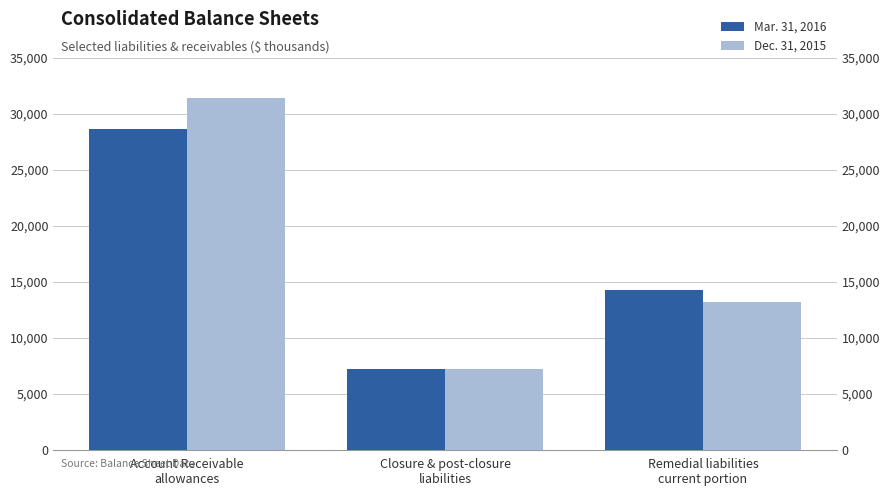

Between Remedial liabilities
current portion and Closure & post-closure
liabilities, which is larger?

Remedial liabilities
current portion